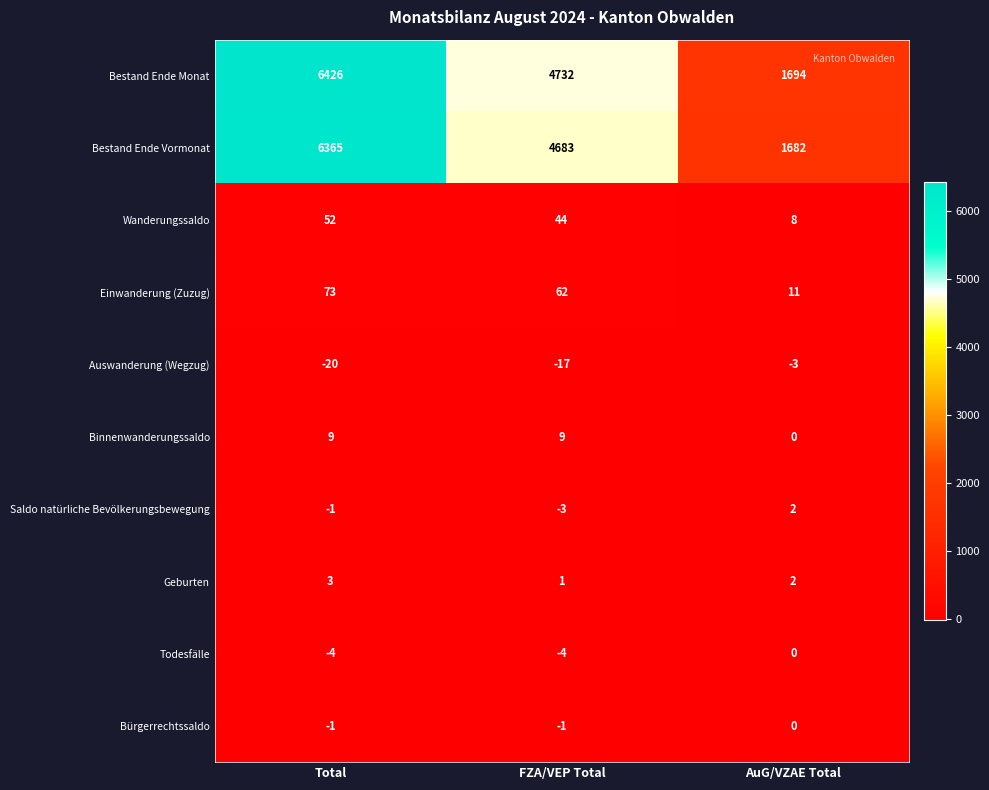

Which series has the widest spread of values?

Bestand Ende Monat